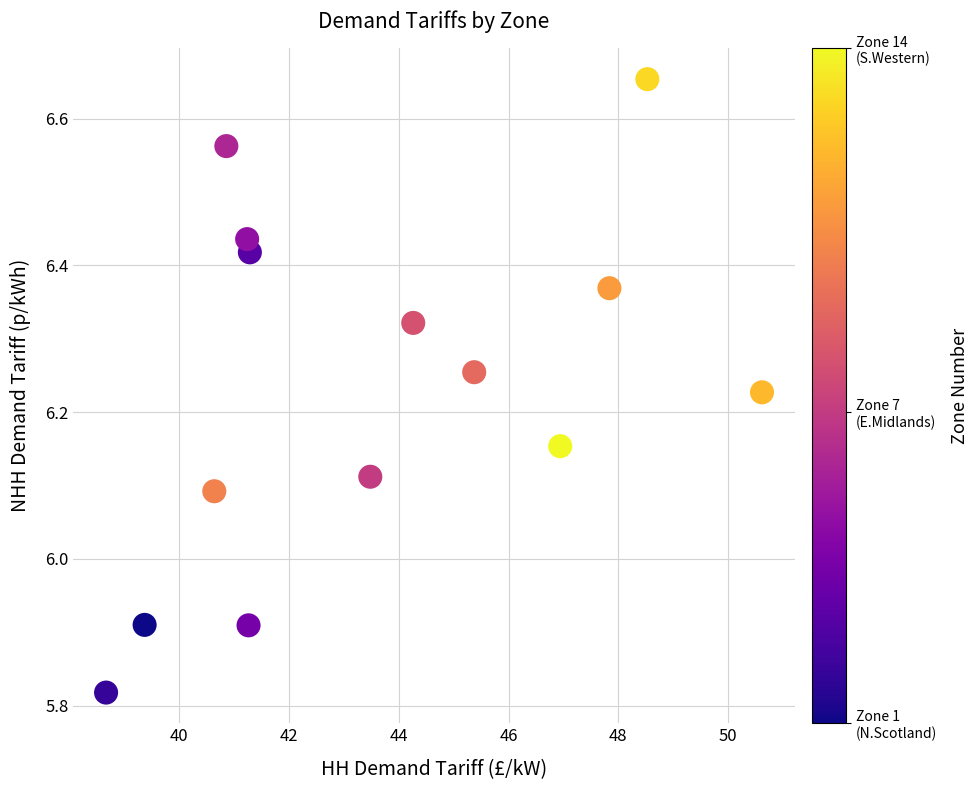

What is the range of X values (max minus min)?

12.0